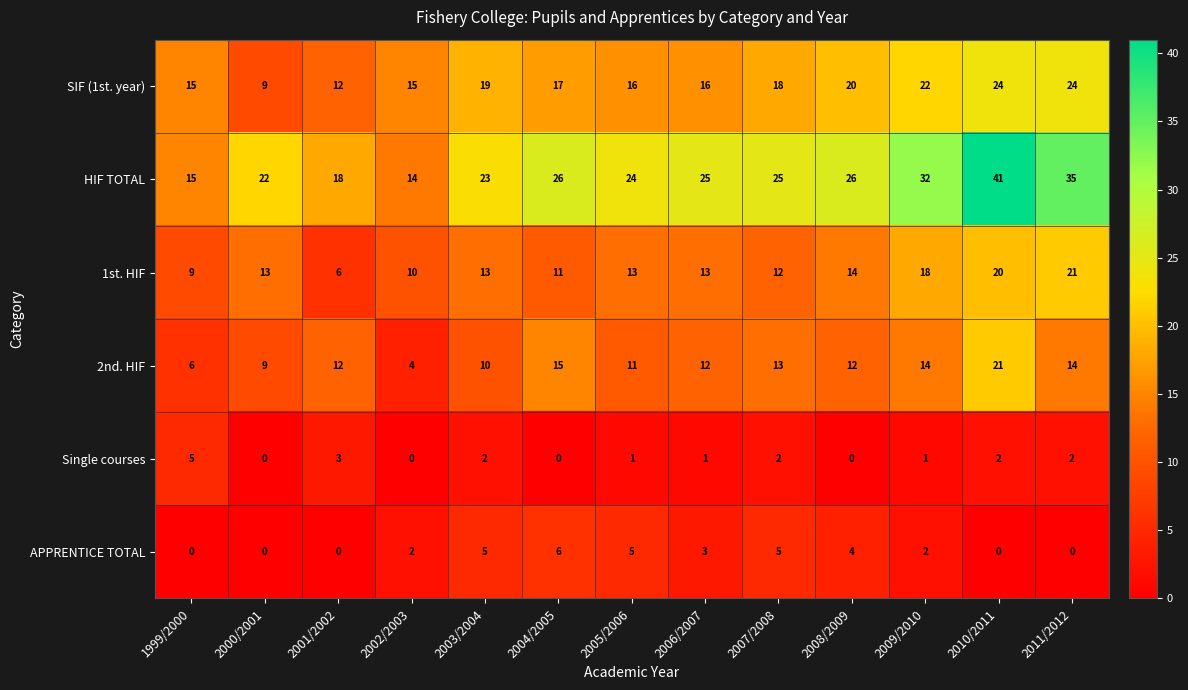

What is the sum of the 2nd. HIF values at 2006/2007 and 2005/2006?

23